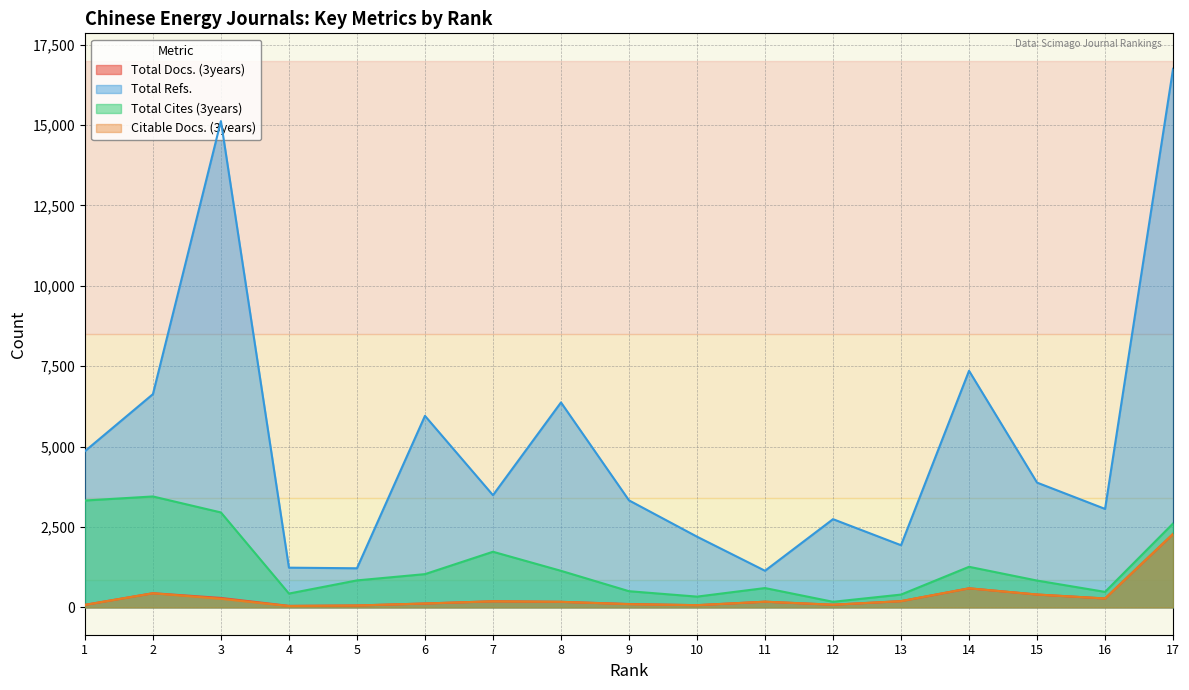

Which category has the highest value in the Total Docs. (3years) series?

17